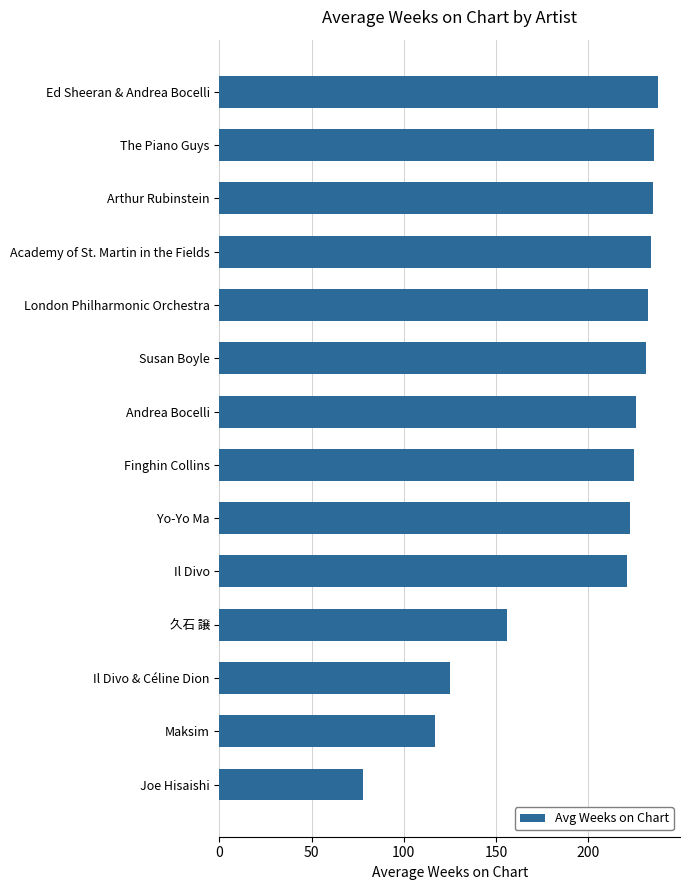

What is the greatest value displayed?

238.0